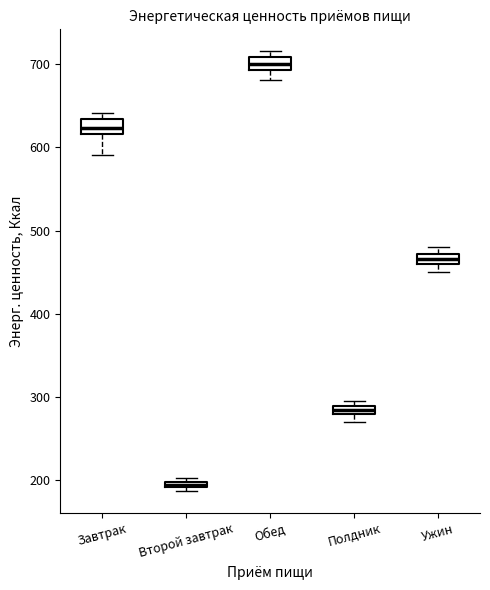

Which box's median line is the highest?

Обед